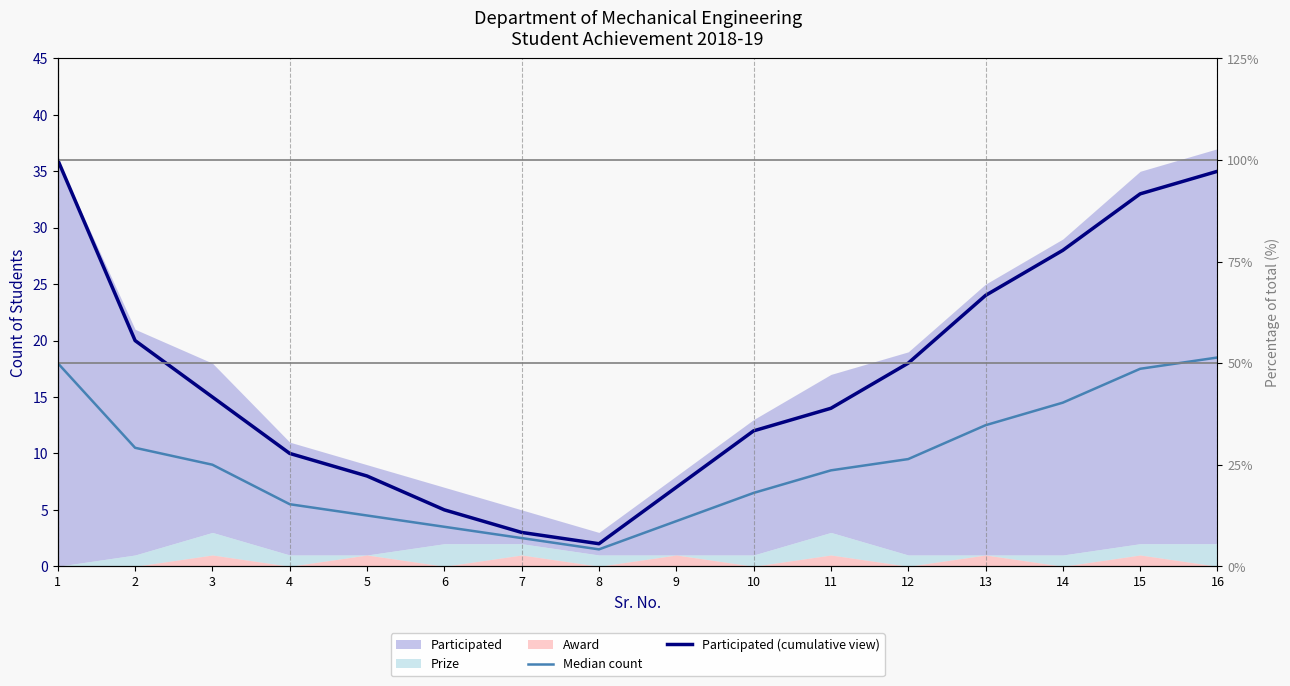

Where is Participated (cumulative view) nearest to the value 19?

2